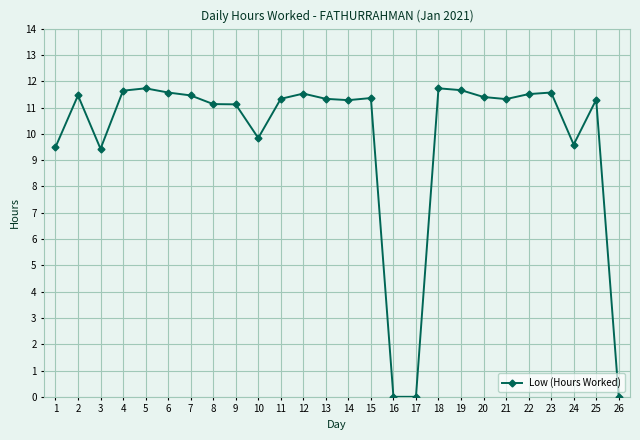

Is this an area chart (filled region under the line)?

No